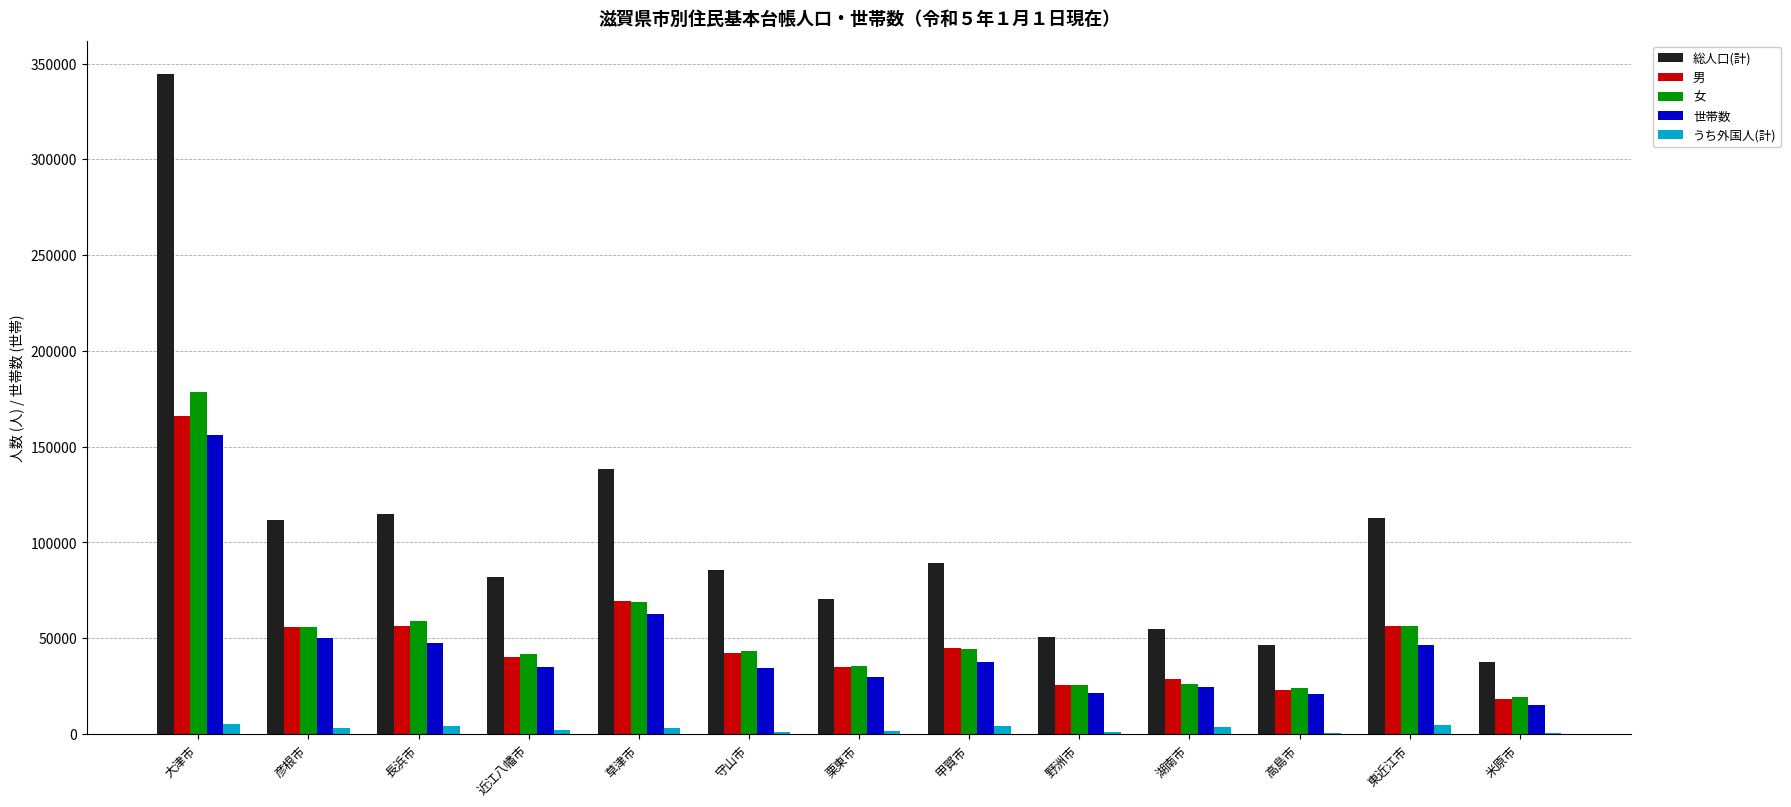

What is the average value of the 世帯数 series?

44635